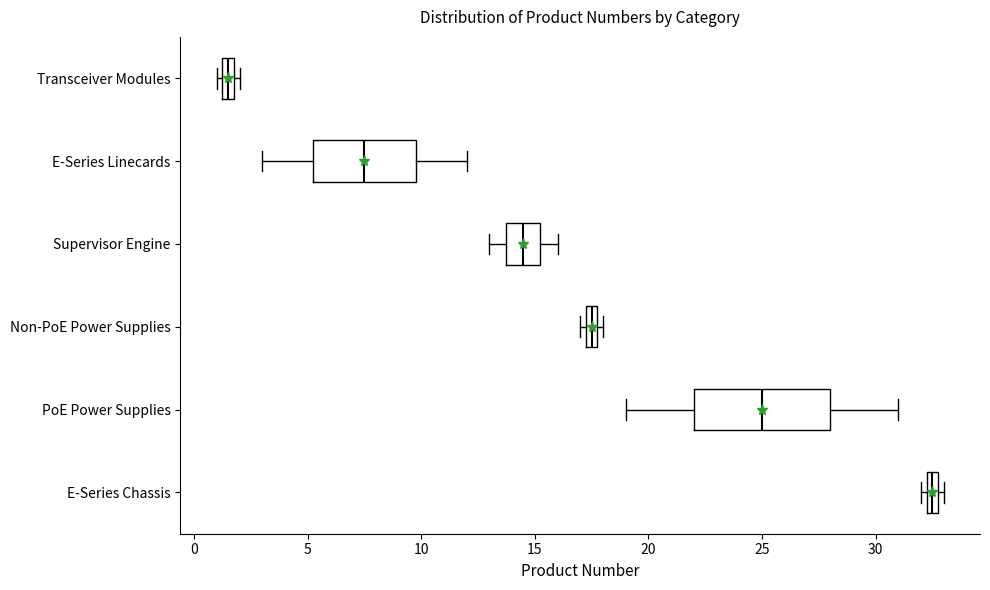

Comparing the boxes themselves (not the whiskers), which one is the widest?

PoE Power Supplies